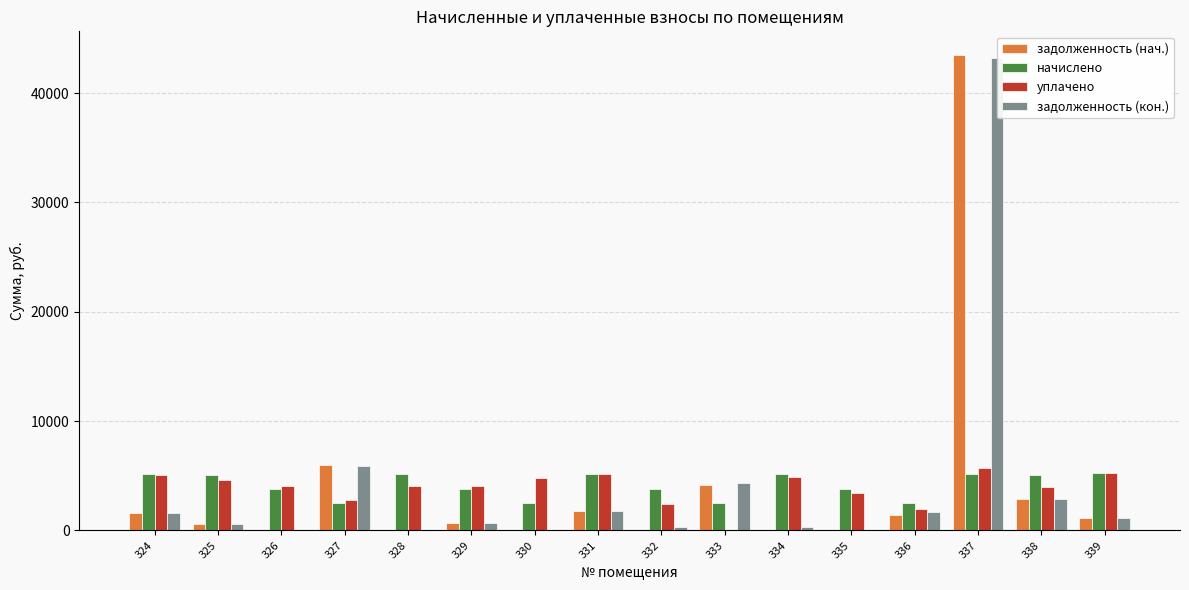

Which series has the widest spread of values?

задолженность (нач.)